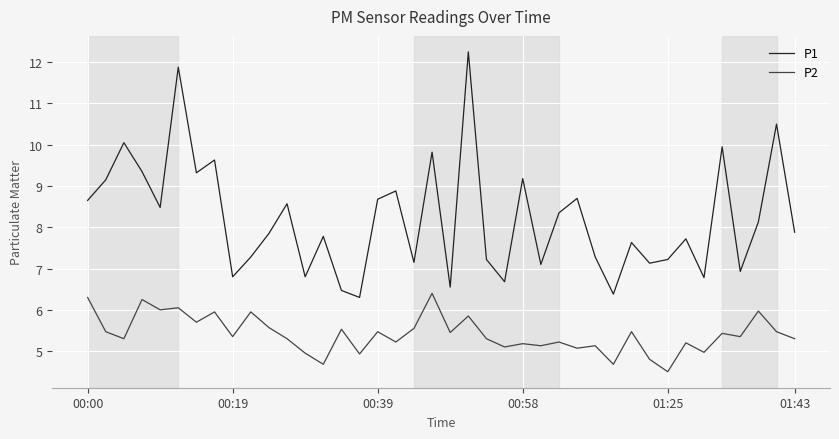

True or false: P1 and P2 intersect in this chart.

False